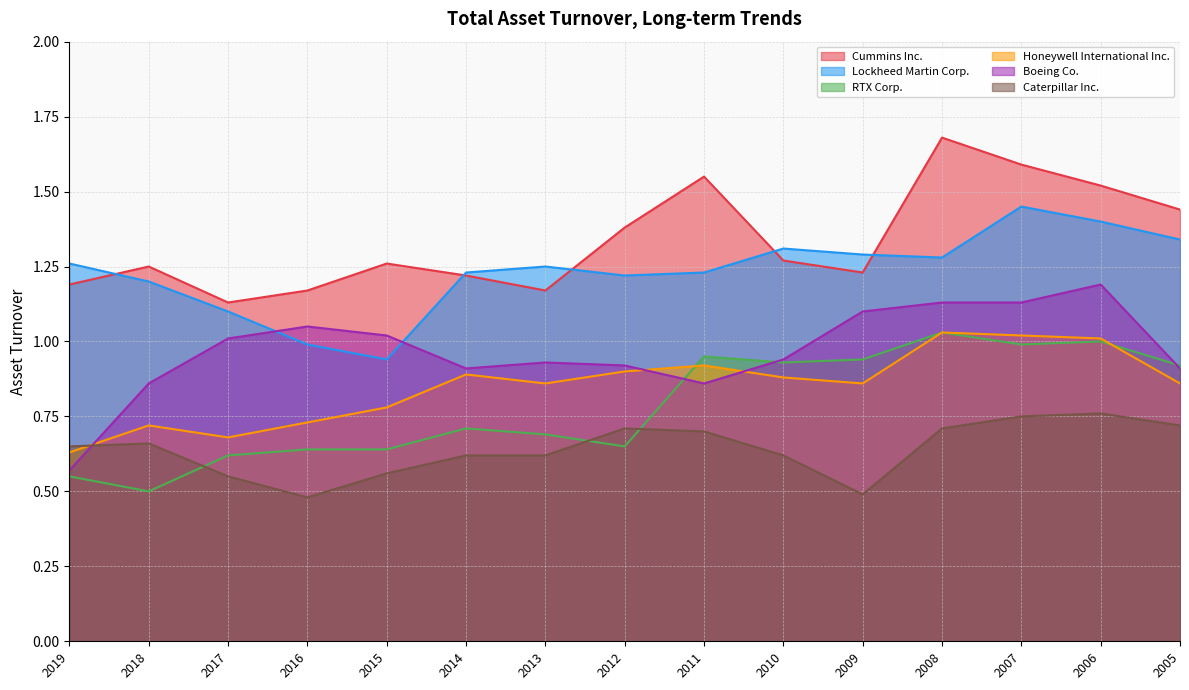

Where is the first local maximum for Boeing Co.?

2016